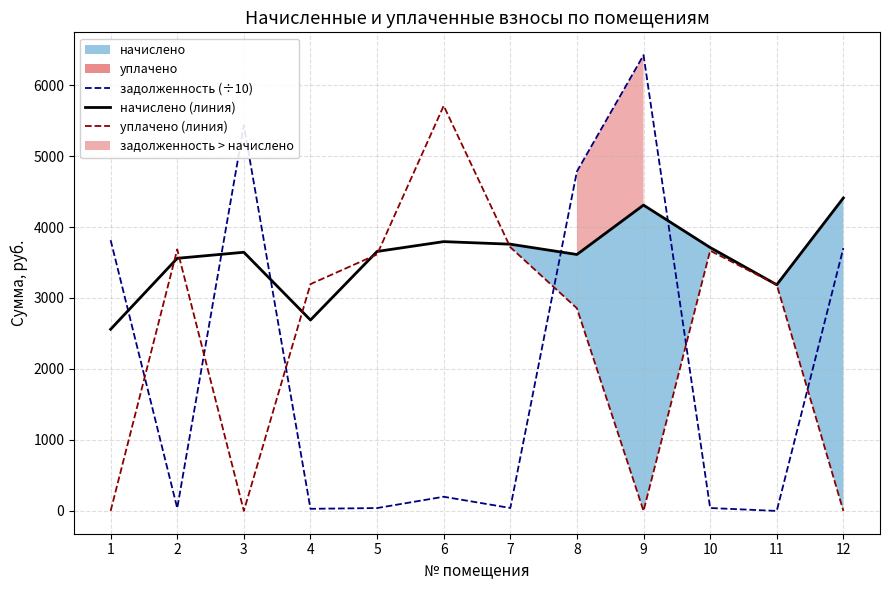

Which label corresponds to the largest value in the chart?

9